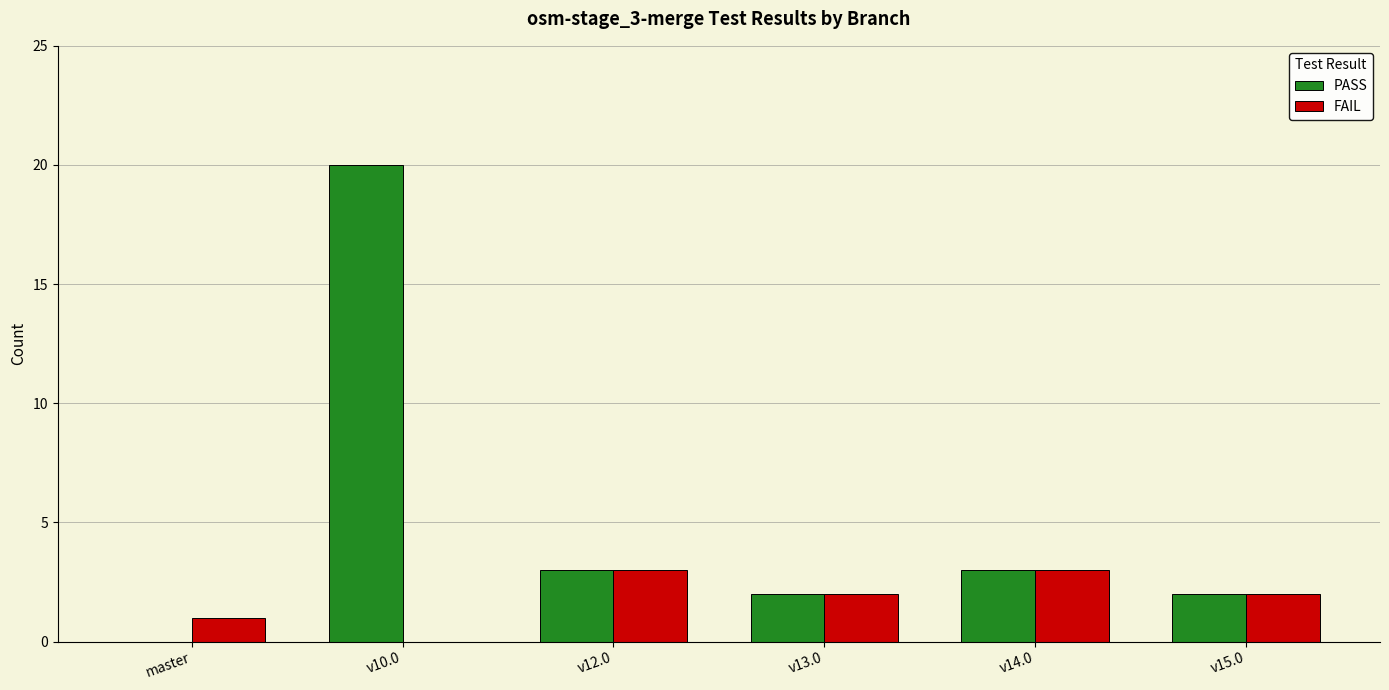

Are the bars grouped side by side (vs. stacked)?

Yes